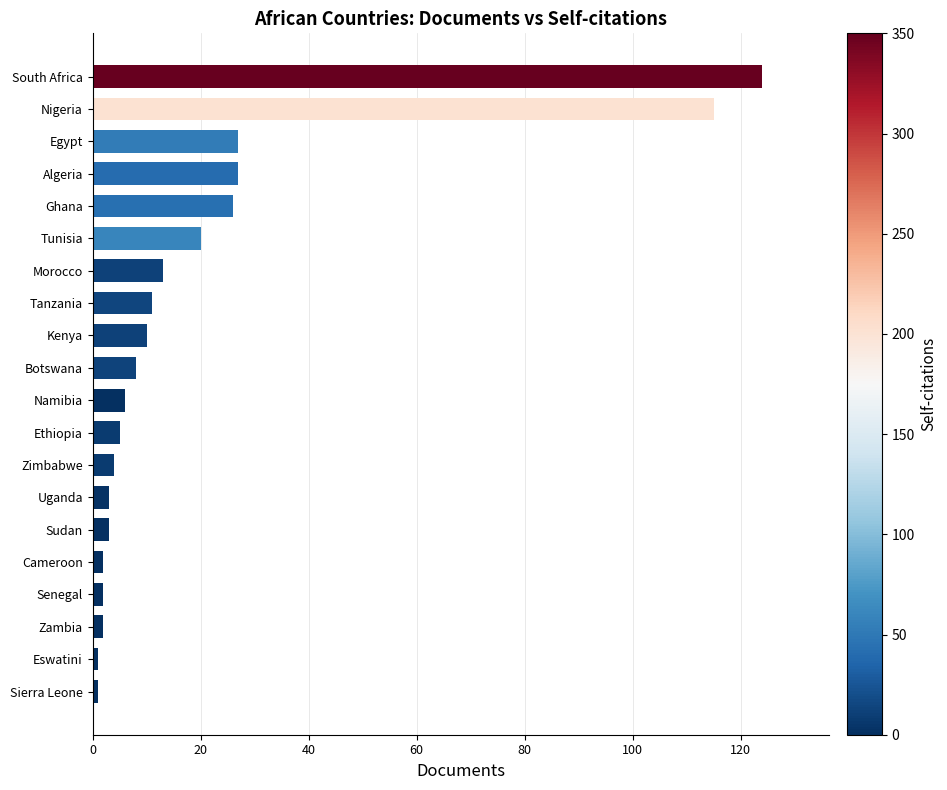

Approximately how many times larger is the value at Tunisia compared to Kenya?

2.0